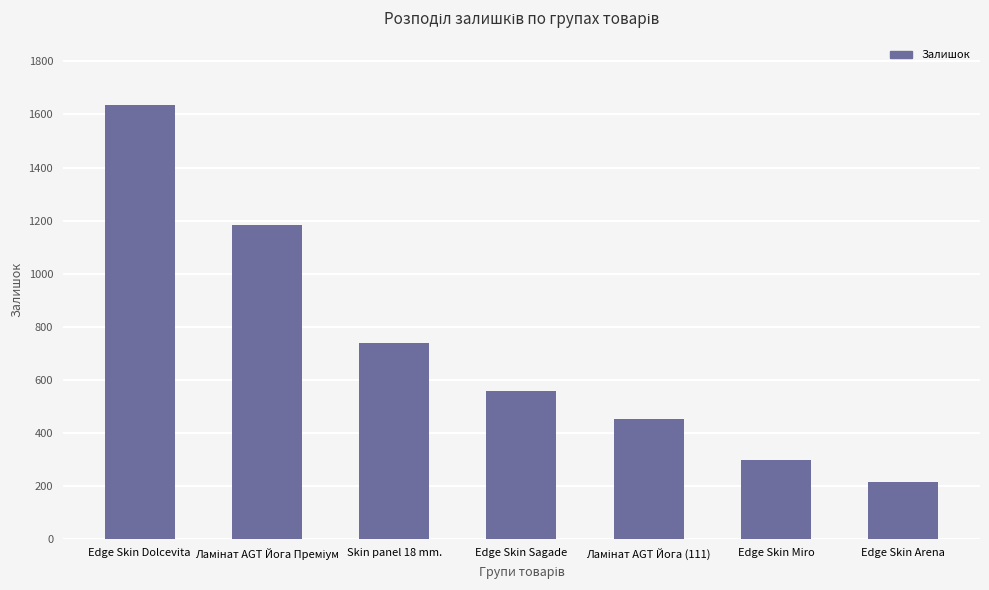

What position from the left is Edge Skin Arena?

7